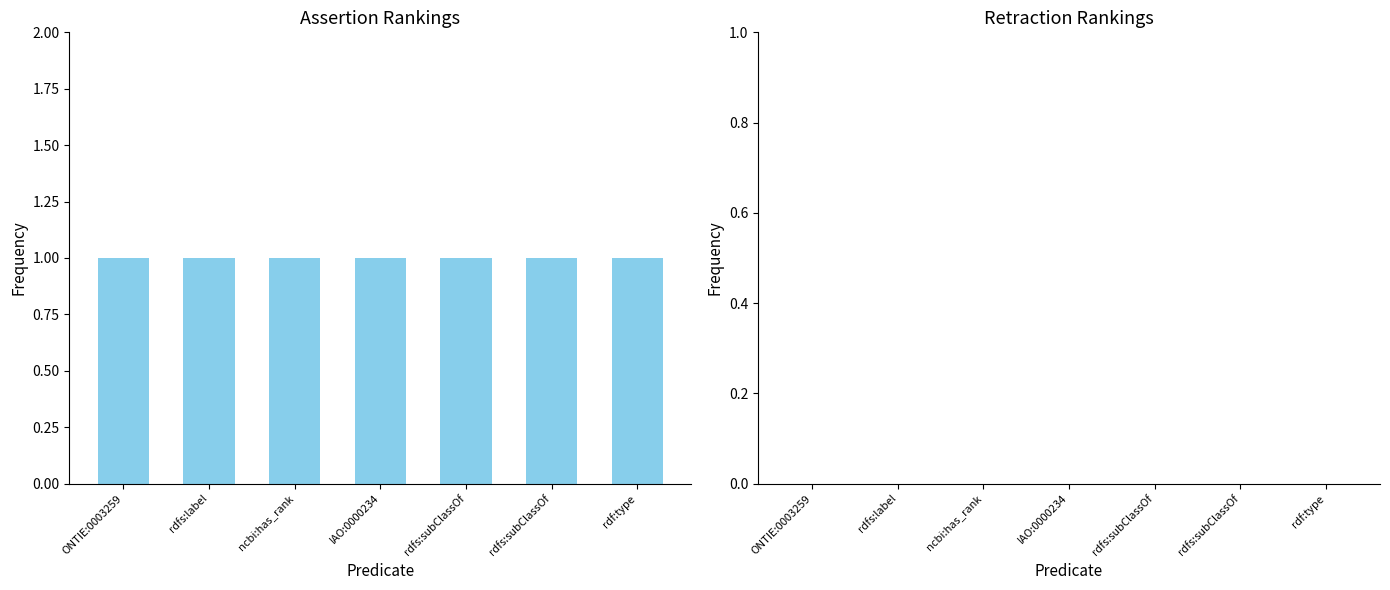

Rank the categories by retraction value from highest to lowest.

ONTIE:0003259, rdfs:label, ncbi:has_rank, IAO:0000234, rdfs:subClassOf, rdfs:subClassOf, rdf:type